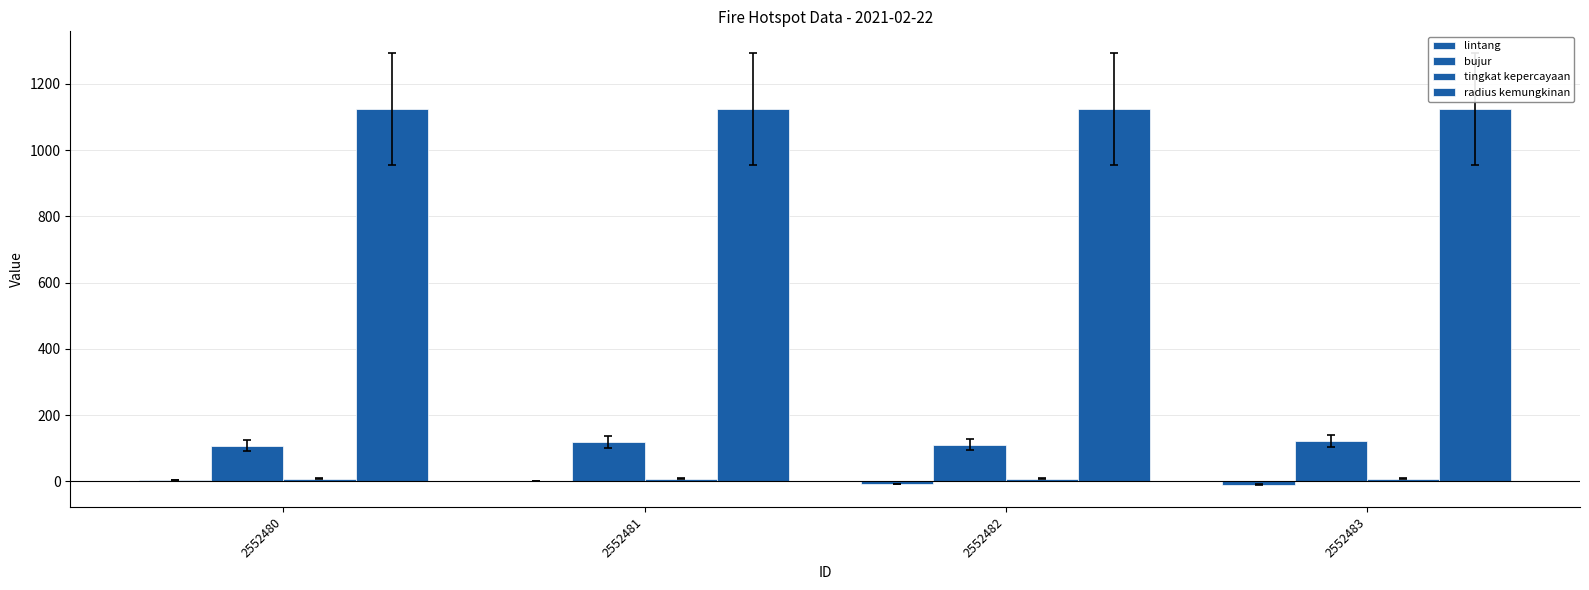

What is the minimum value for tingkat kepercayaan?

8.0